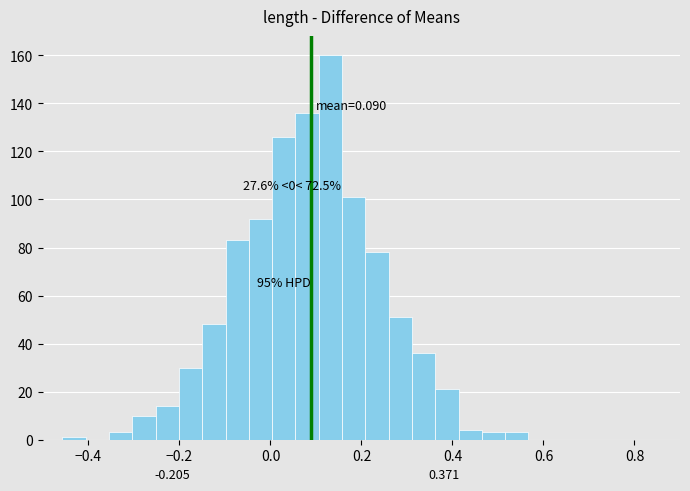

Read against the x-axis, roughly where is the centre of the tallest bar?

0.14